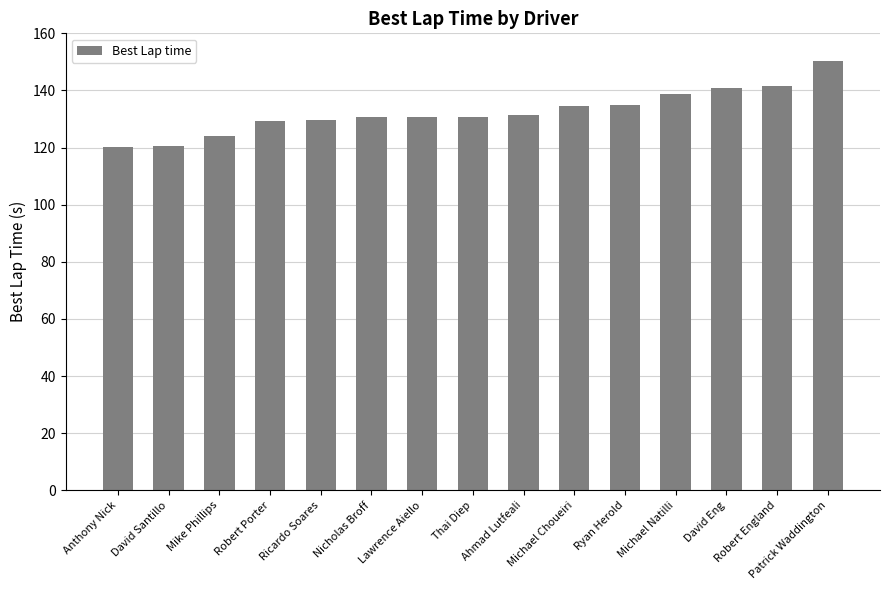

The chart shows a value of 134.7 at Michael Choueiri. True or false?

True